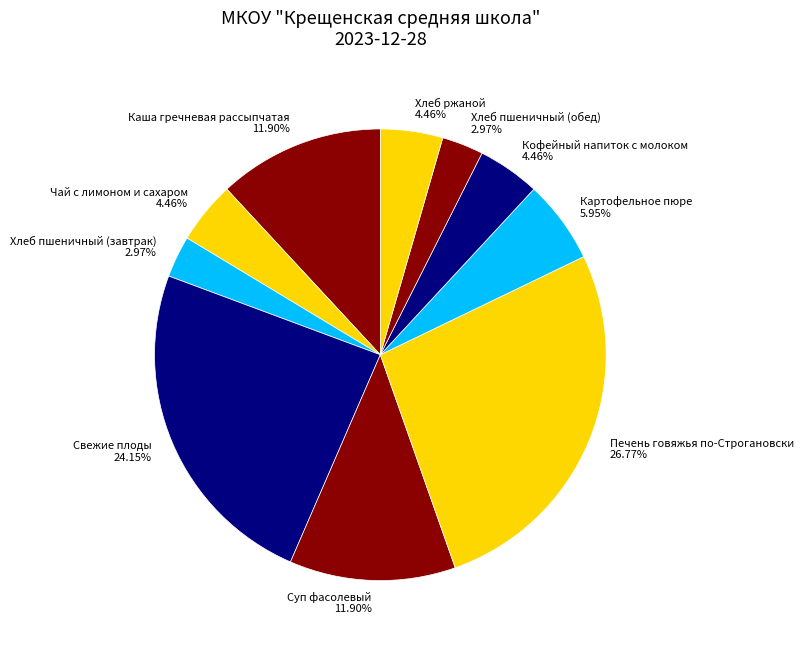

To the nearest percent, what is the average slice percentage?

10%